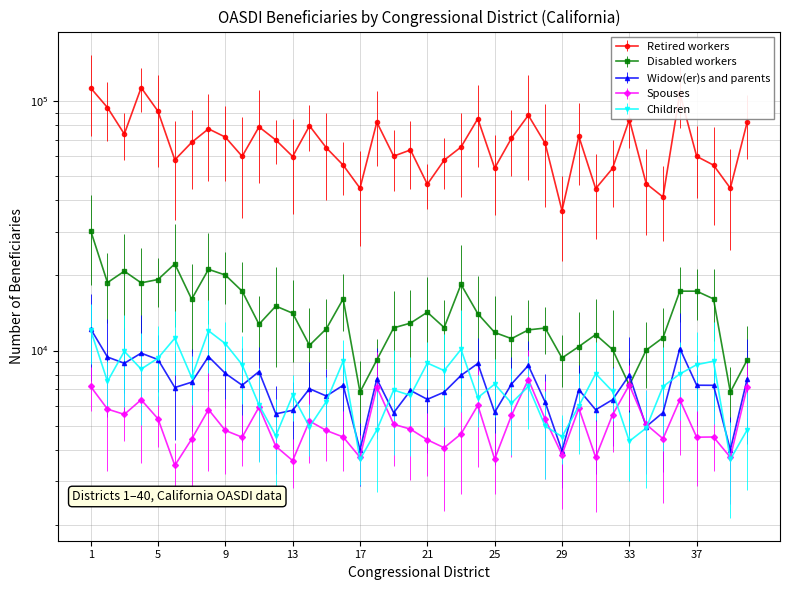

What is the value of the Disabled workers point at the 10th from the left?

17299